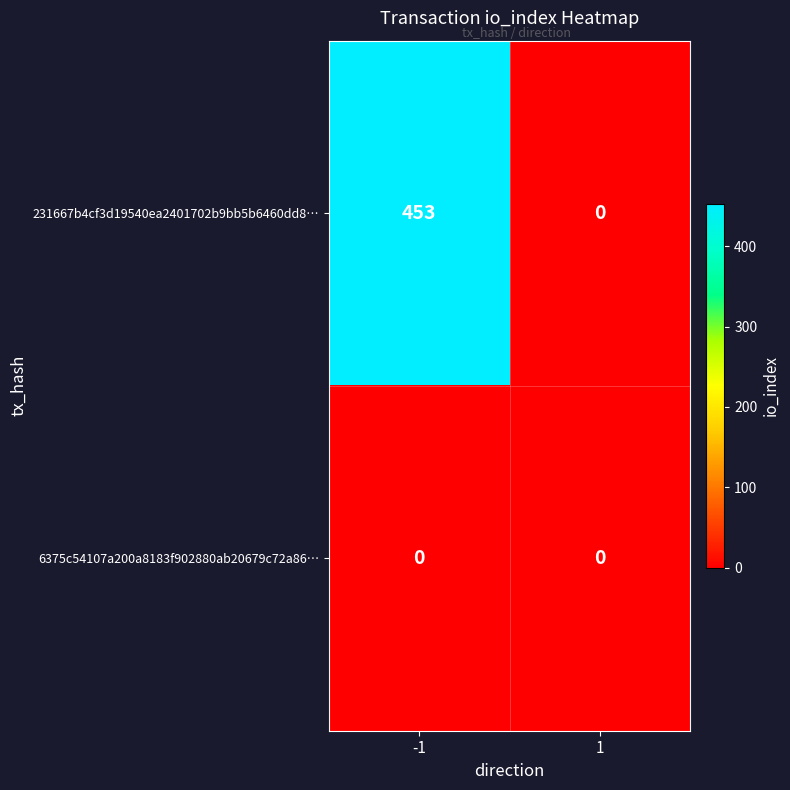

Is it true that 6375c54107a200a8183f902880ab20679c72a86… equals 0 at -1?

True